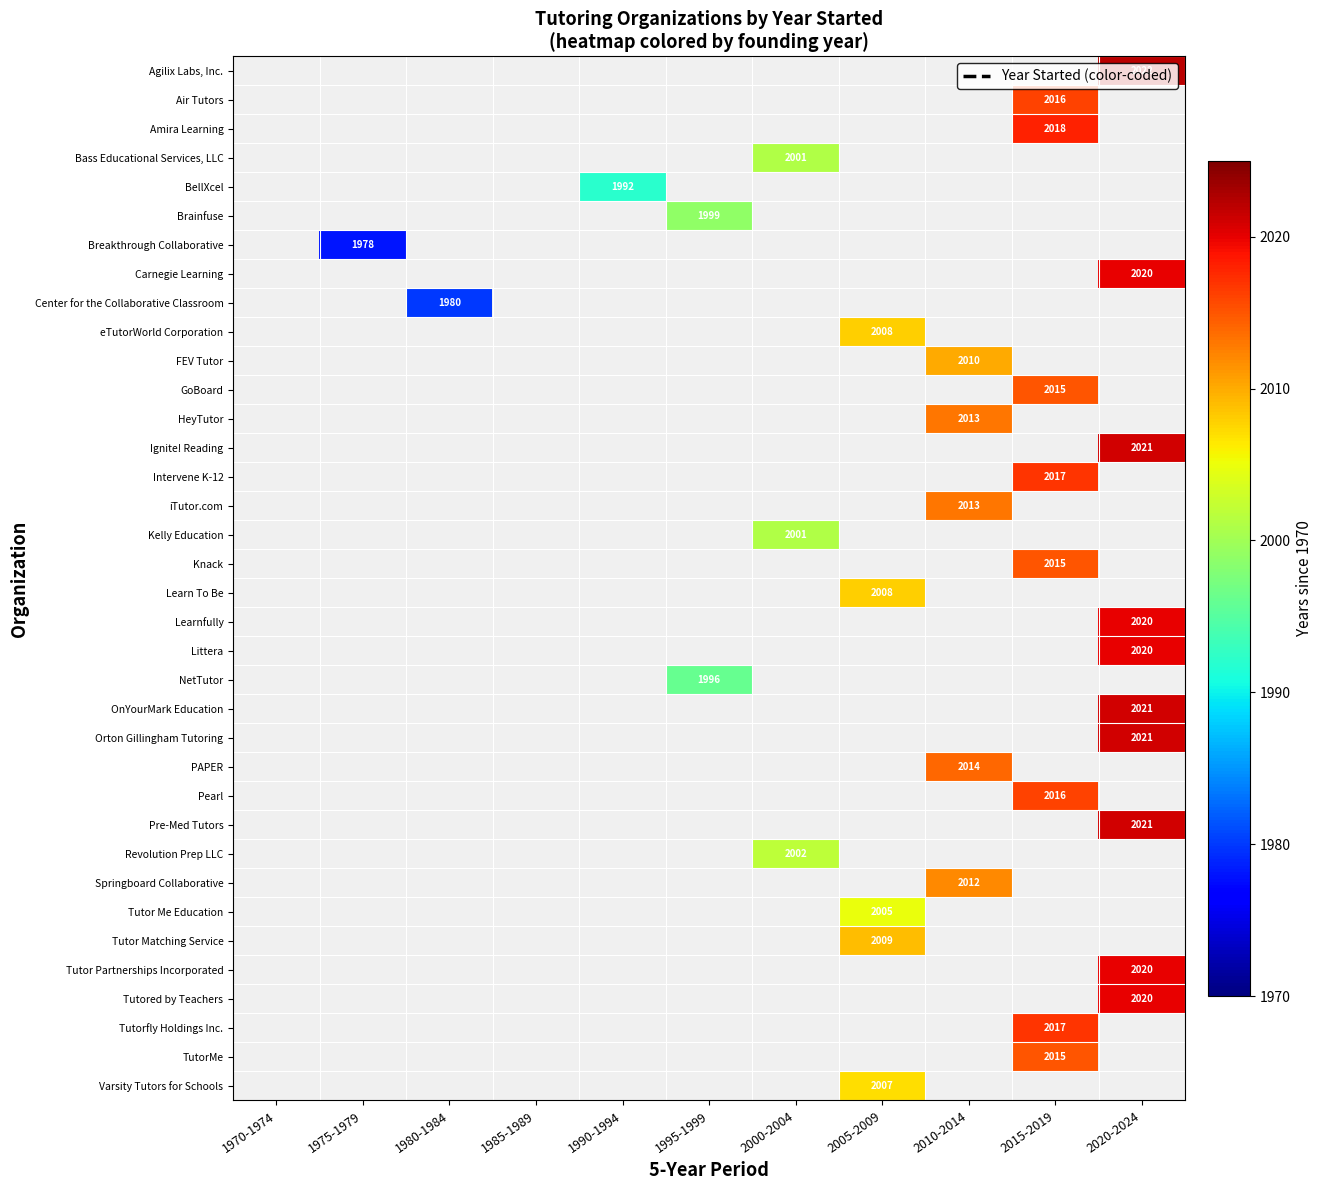

The value of Tutored by Teachers at 2020-2024 is 2020. True or false?

True